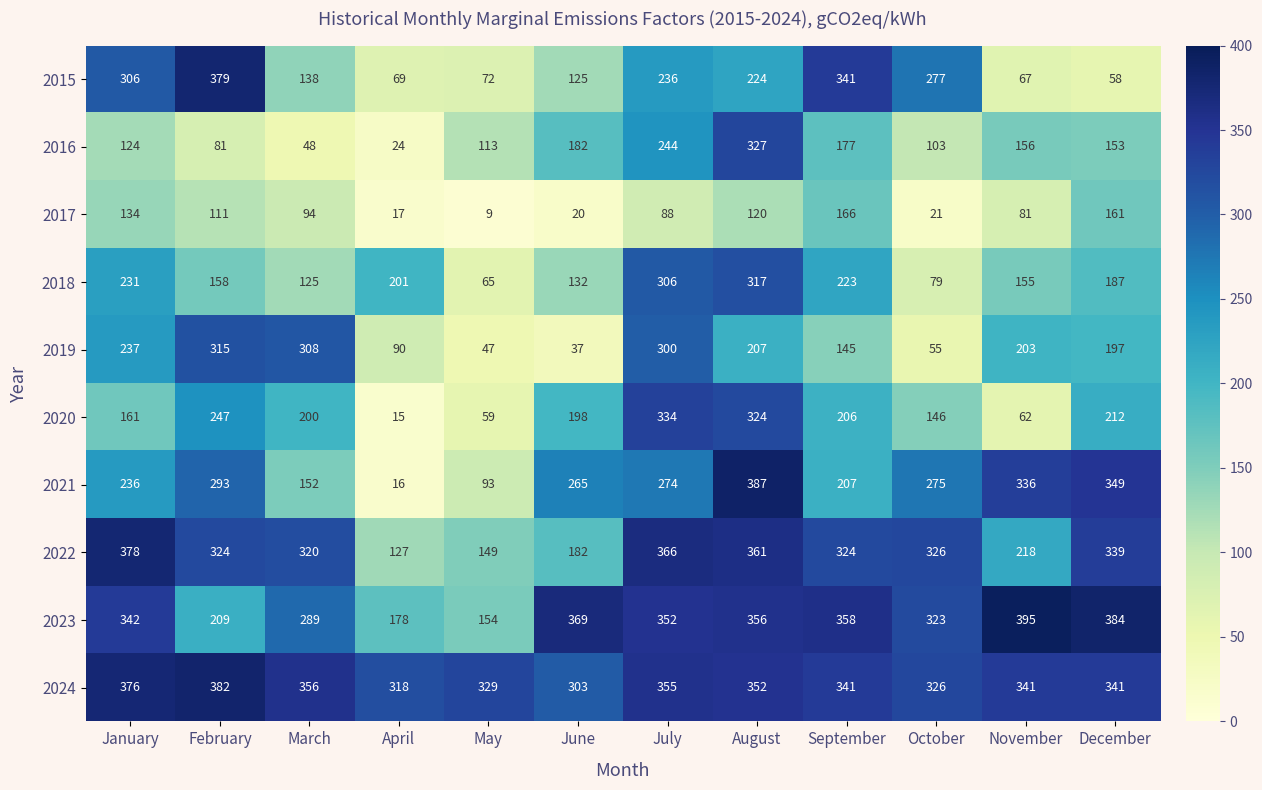

Which category has the highest value across all series?

November